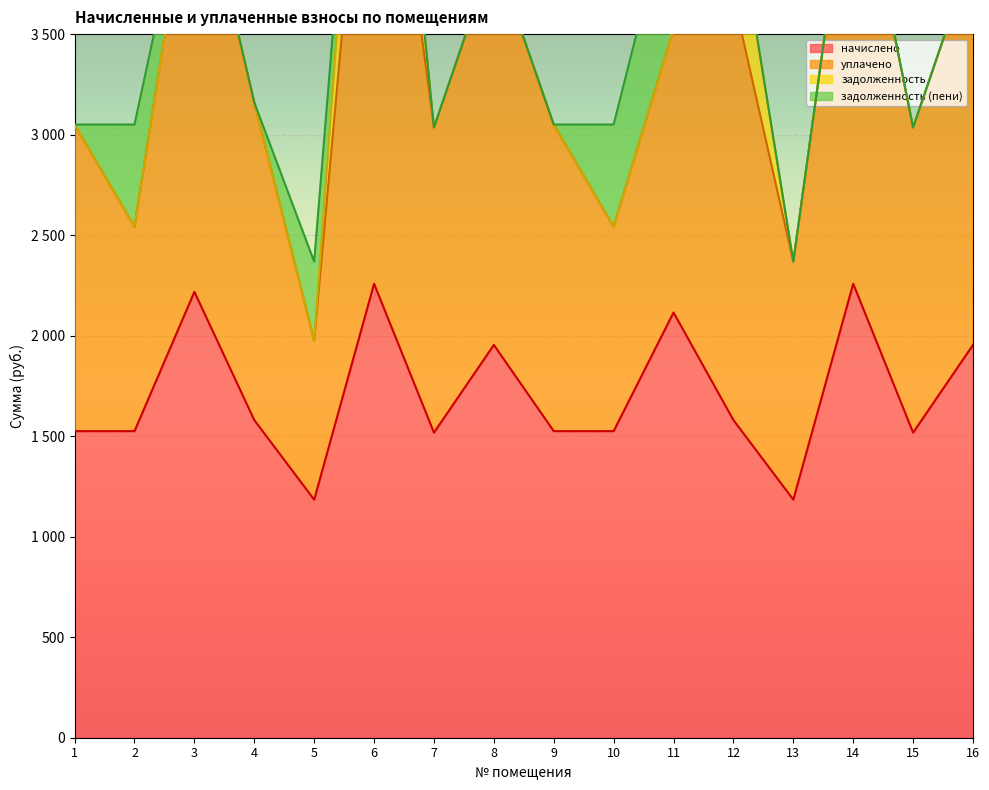

In начислено, how many points are higher than both neighbors (excluding endpoints)?

5